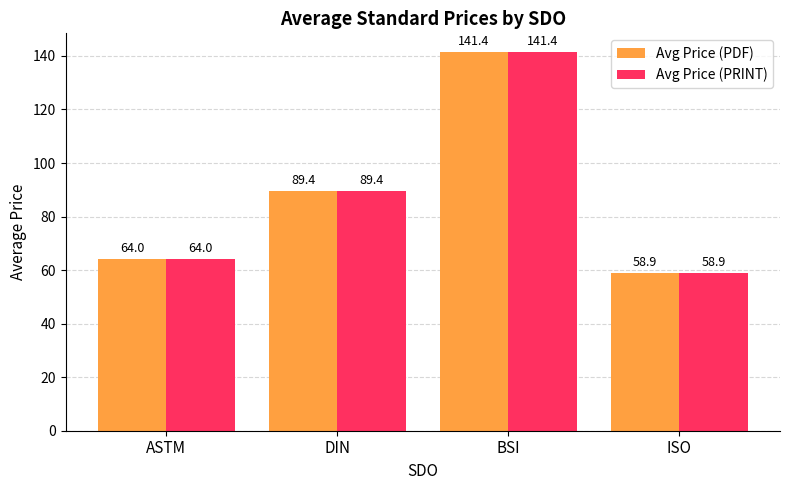

What is the label of the 2nd bar from the right?

BSI